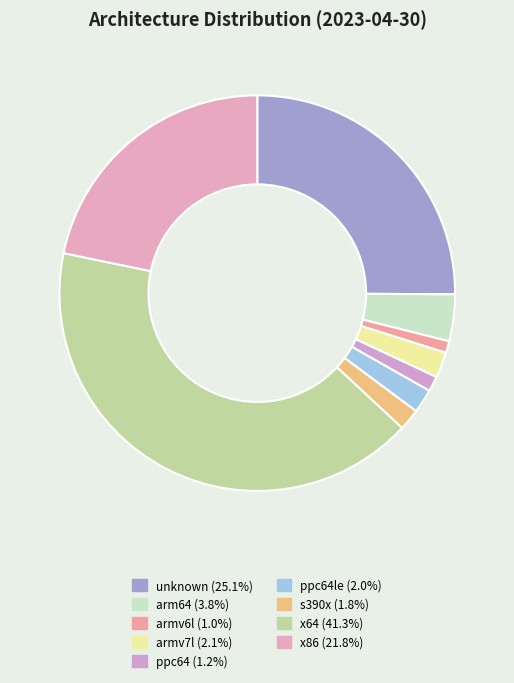

Rank the categories by value from lowest to highest.

armv6l, ppc64, s390x, ppc64le, armv7l, arm64, x86, unknown, x64